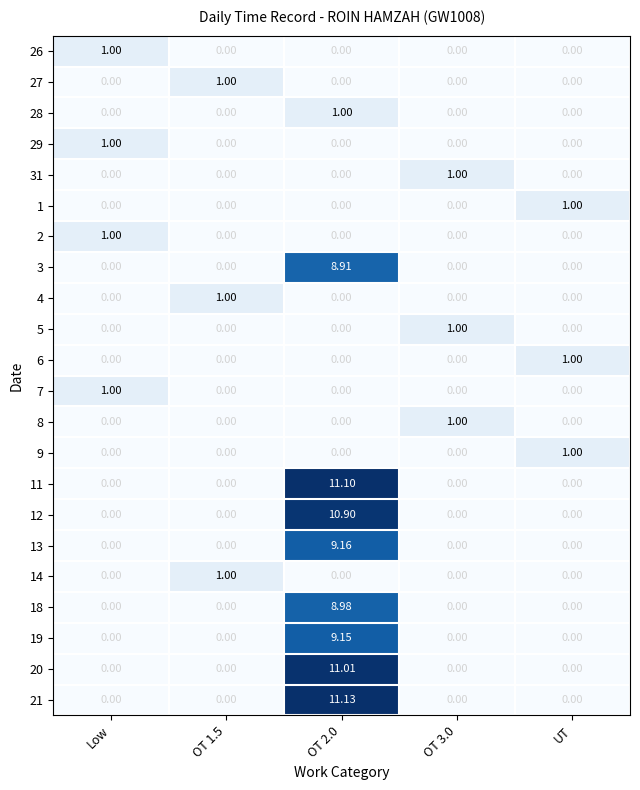

Is the value of 19 at UT greater than the value of 2 at Low?

No